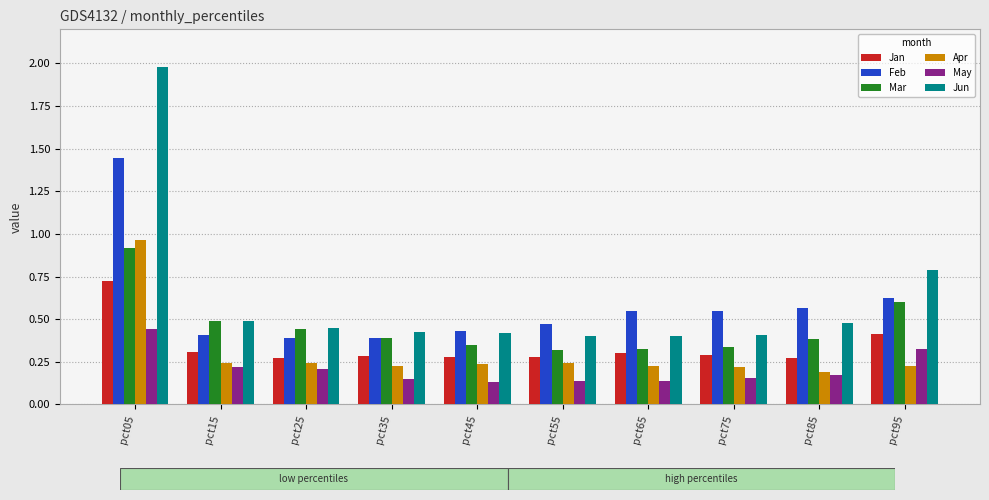

Is it true that Jan equals 0.1 at pct25?

False